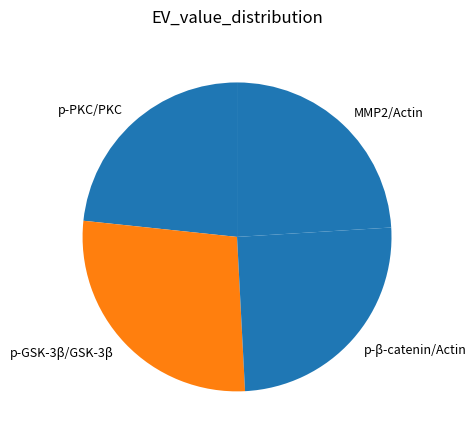

Does any single category account for the majority?

No